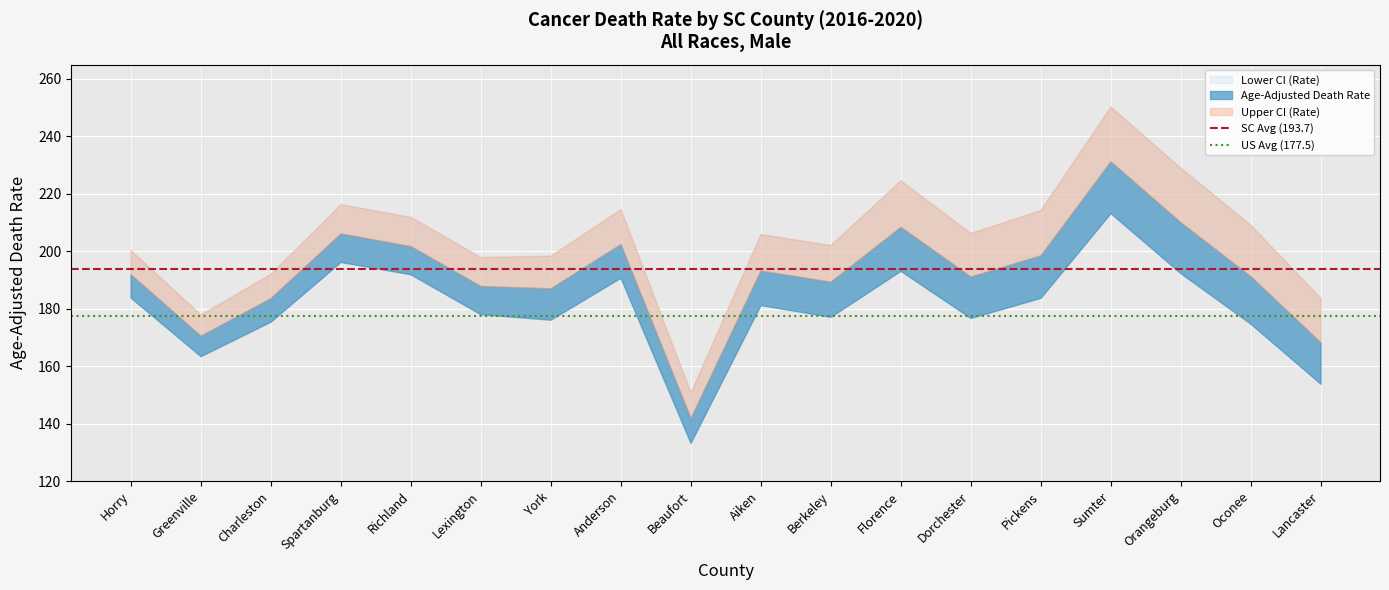

Which series has the largest total across all categories?

SC Avg (193.7)